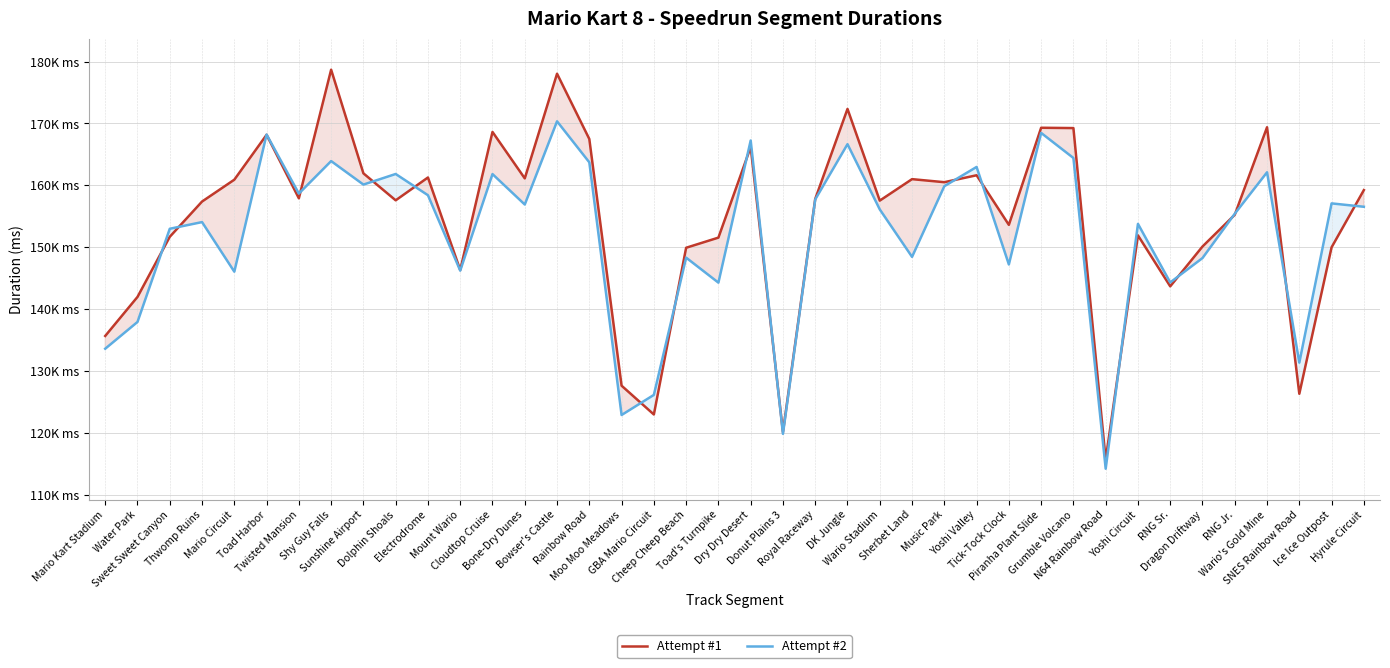

How many series are shown in this chart?

2